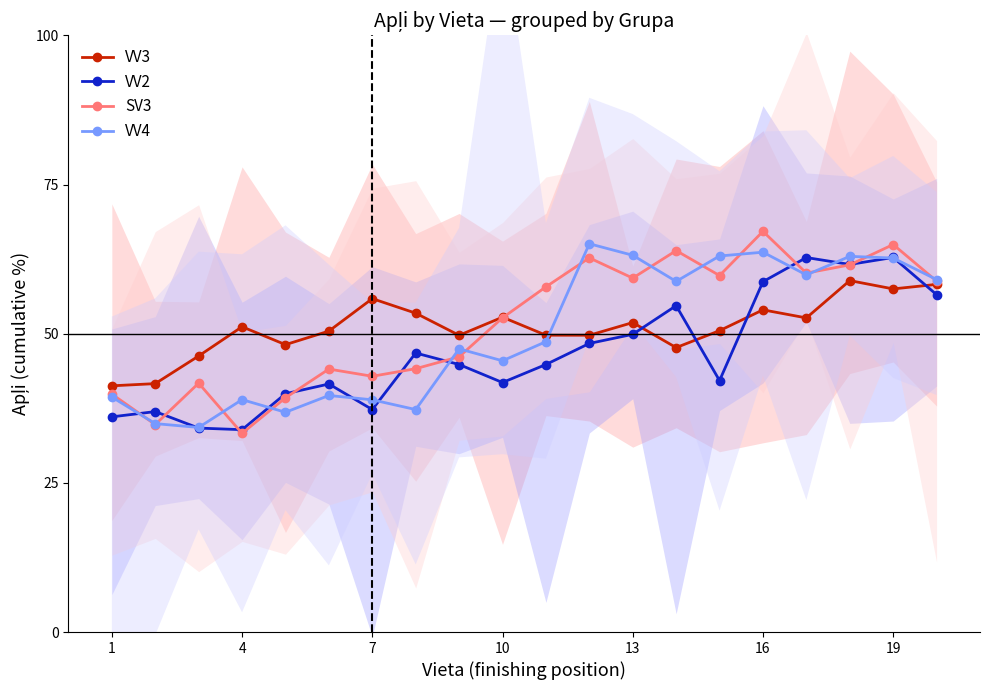

The value of SV3 at 7 is 69.2. True or false?

False